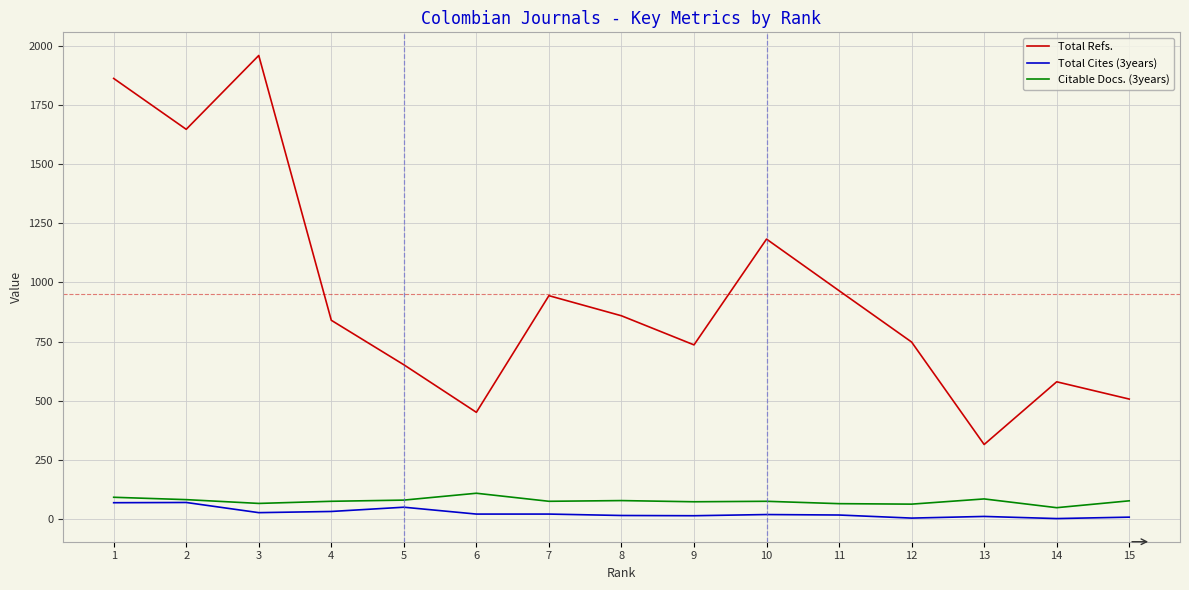

What is the maximum value shown in the chart?

1959